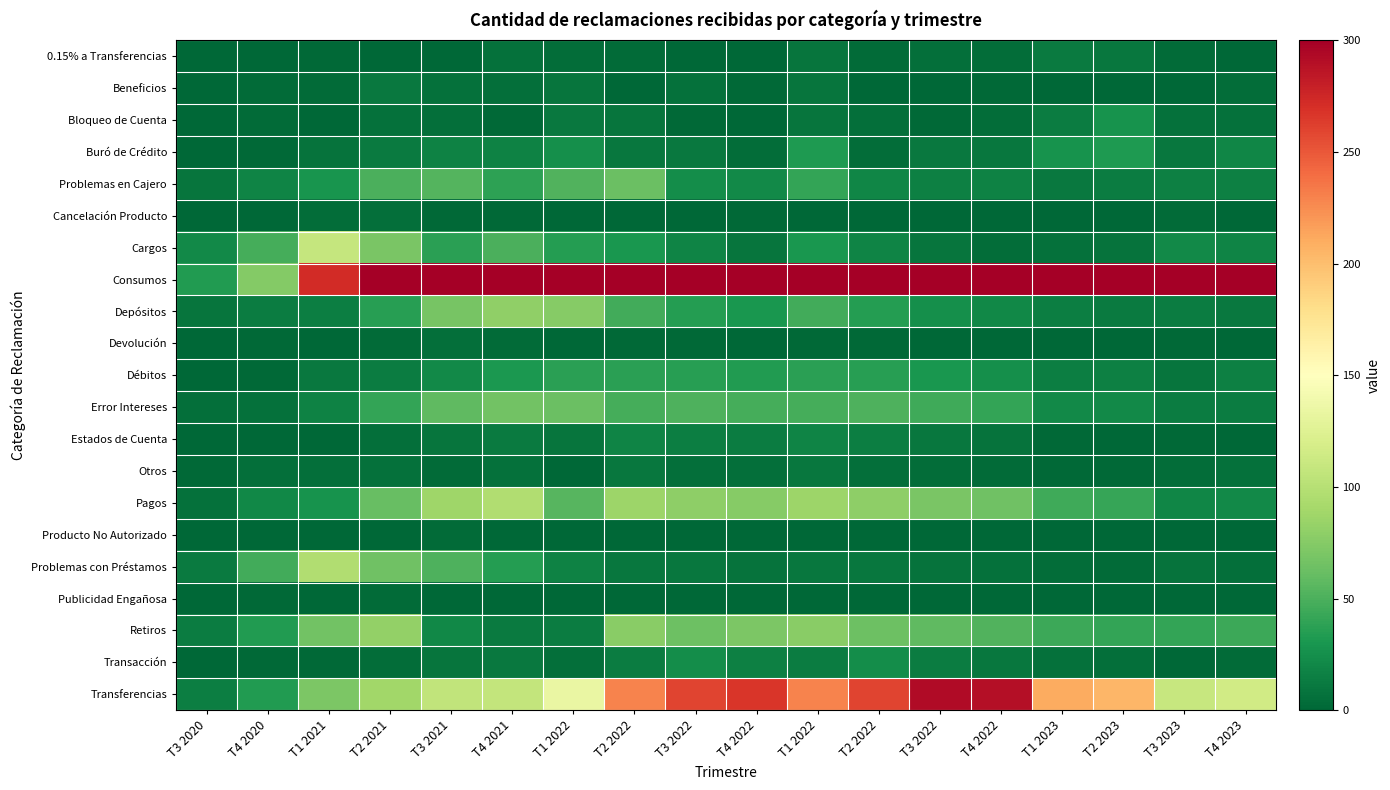

How many data points does each series have?

18